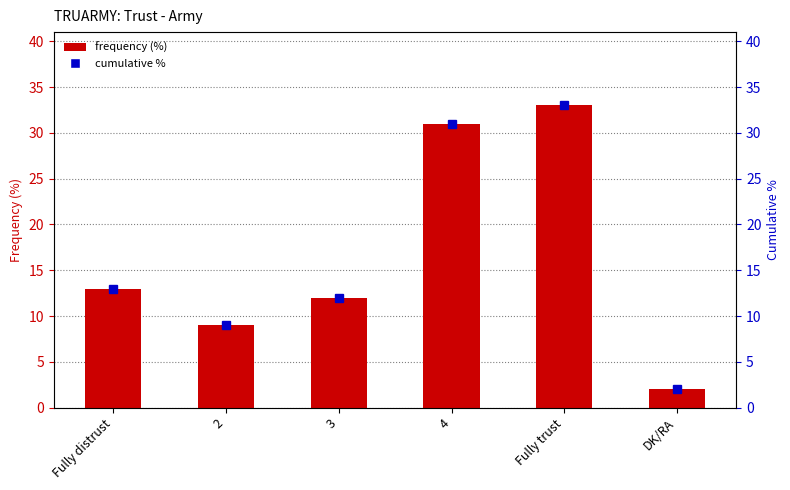

The value at 2 is 9. True or false?

True